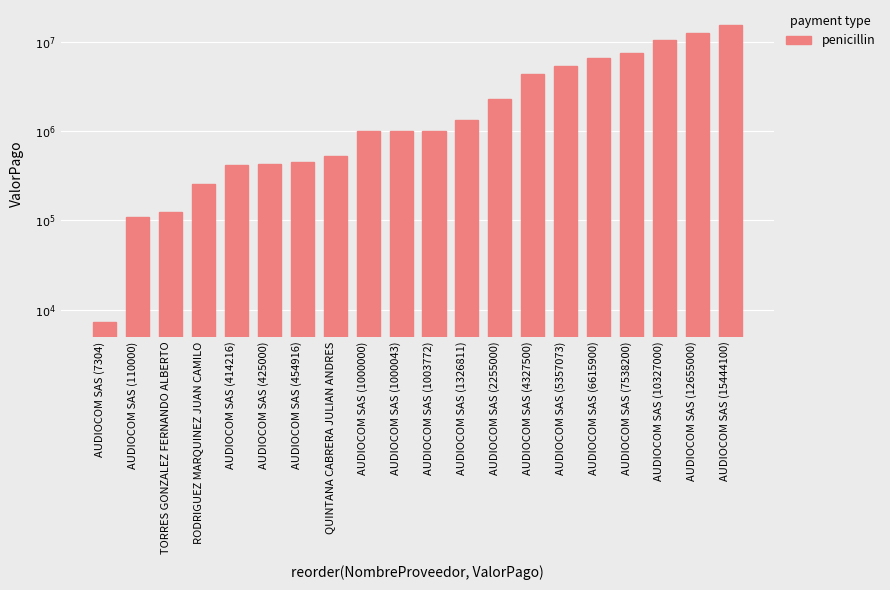

What is the minimum value shown in the chart?

7304